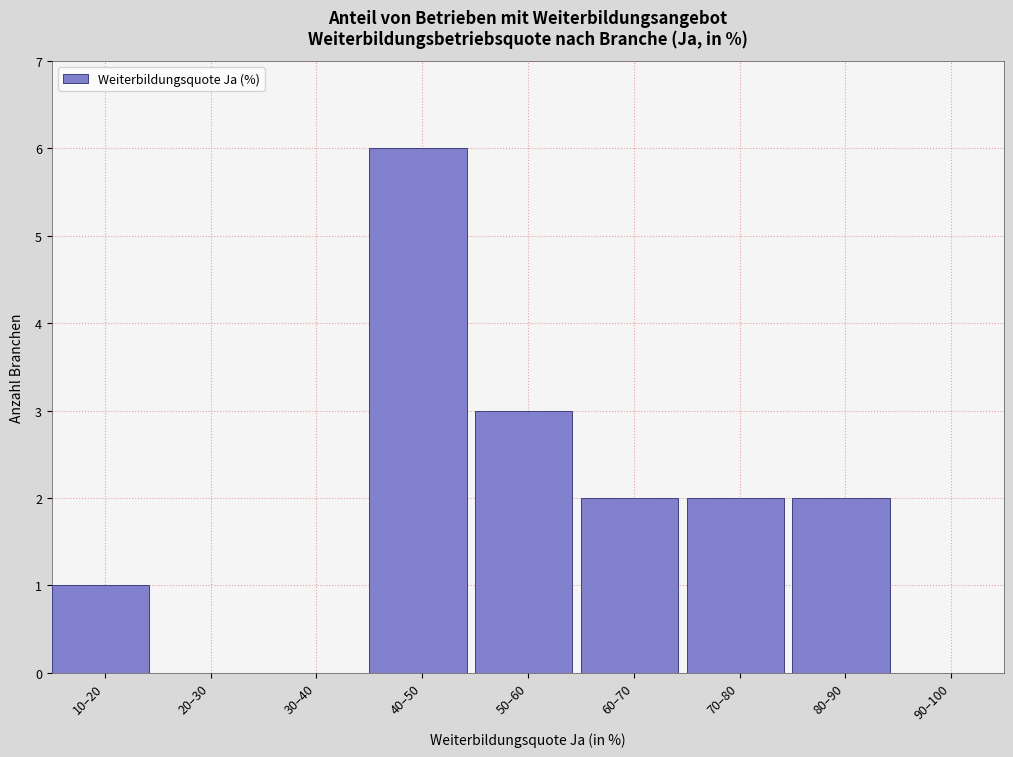

Reading right to left, extract all data points from this chart.

90–100=0	80–90=2	70–80=2	60–70=2	50–60=3	40–50=6	30–40=0	20–30=0	10–20=1